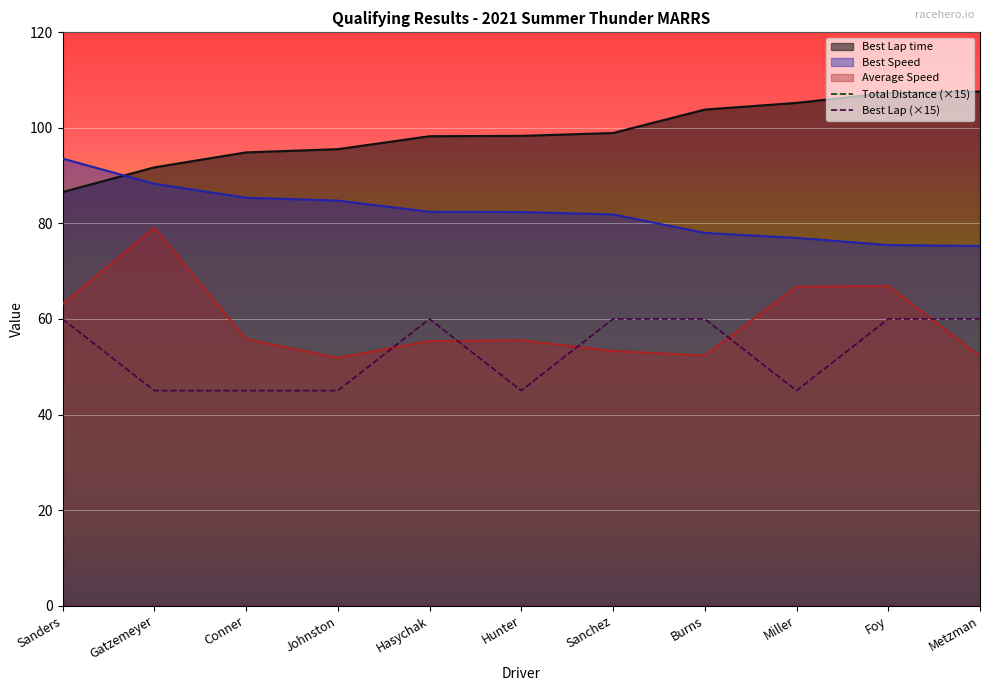

What are all the series names shown in the legend?

Best Lap time, Best Speed, Average Speed, Total Distance, Best Lap